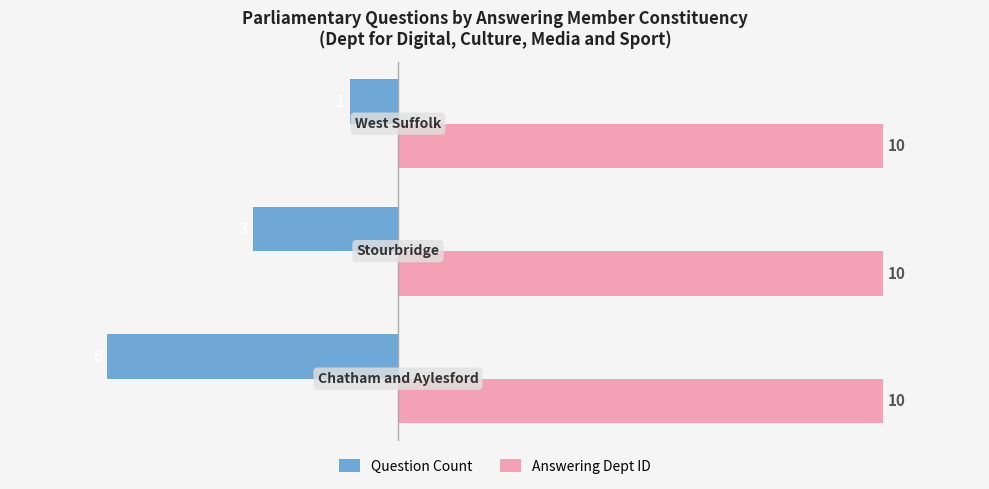

What is the difference between the second highest and minimum values in the Question Count series?

3